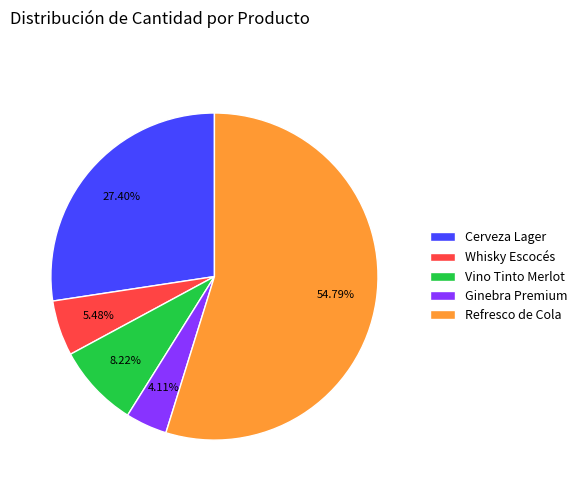

Do Ginebra Premium and Whisky Escocés together represent more than half of the pie?

No